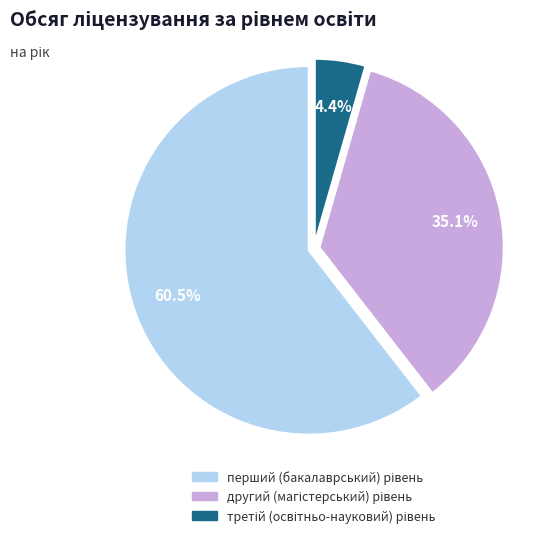

Is there a majority slice in this chart?

Yes